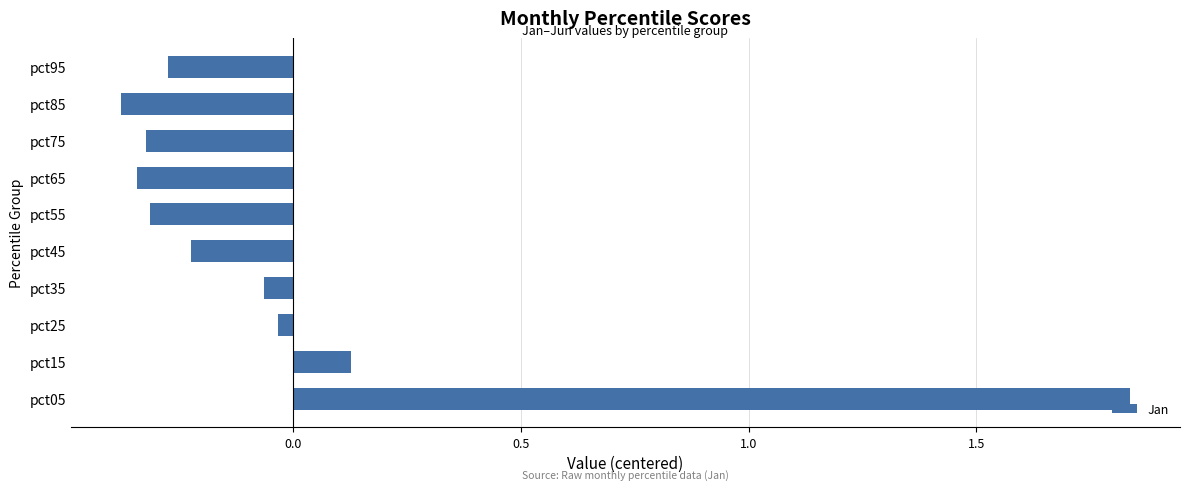

The value at pct85 is -0.4. True or false?

True